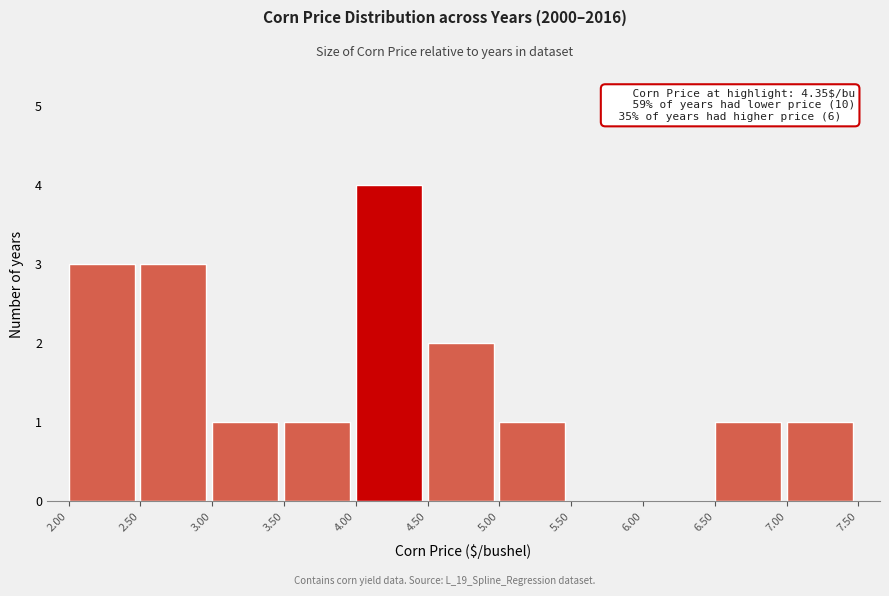

Over which range of the x-axis is the bar tallest?

4.00 to 4.50